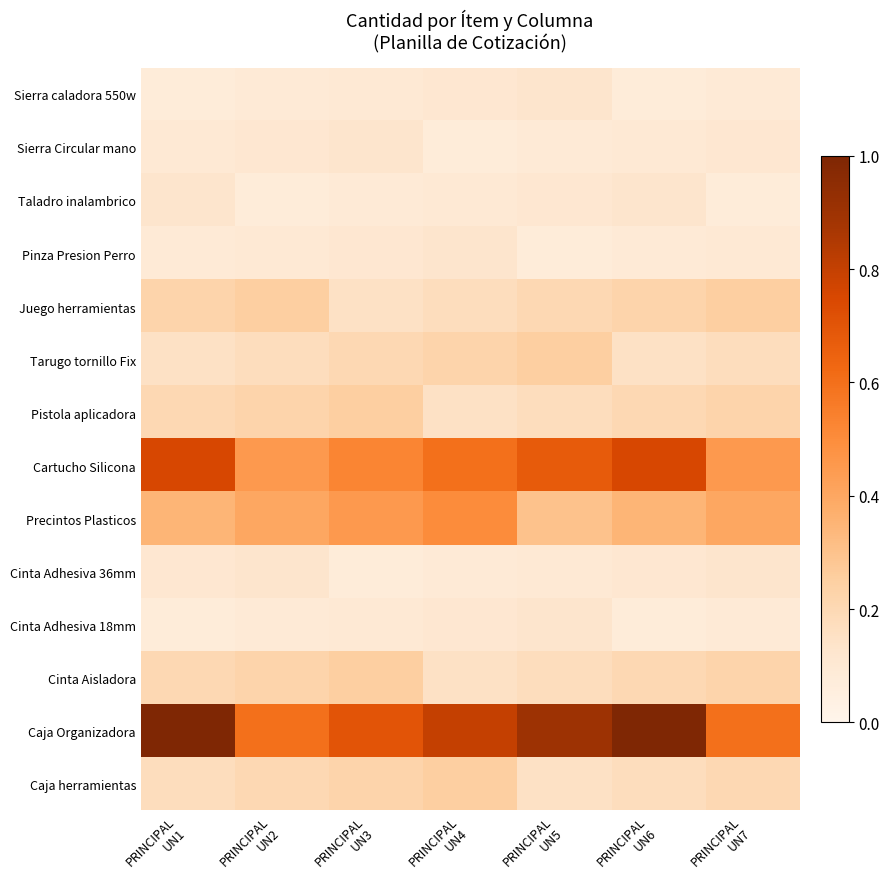

Reading left to right, transcribe all the data shown in this chart.

Sierra caladora 550w: PRINCIPAL
UN1=0.1	PRINCIPAL
UN2=0.1	PRINCIPAL
UN3=0.1	PRINCIPAL
UN4=0.1	PRINCIPAL
UN5=0.1	PRINCIPAL
UN6=0.1	PRINCIPAL
UN7=0.1
Sierra Circular mano: PRINCIPAL
UN1=0.1	PRINCIPAL
UN2=0.1	PRINCIPAL
UN3=0.1	PRINCIPAL
UN4=0.1	PRINCIPAL
UN5=0.1	PRINCIPAL
UN6=0.1	PRINCIPAL
UN7=0.1
Taladro inalambrico: PRINCIPAL
UN1=0.1	PRINCIPAL
UN2=0.1	PRINCIPAL
UN3=0.1	PRINCIPAL
UN4=0.1	PRINCIPAL
UN5=0.1	PRINCIPAL
UN6=0.1	PRINCIPAL
UN7=0.1
Pinza Presion Perro: PRINCIPAL
UN1=0.1	PRINCIPAL
UN2=0.1	PRINCIPAL
UN3=0.1	PRINCIPAL
UN4=0.1	PRINCIPAL
UN5=0.1	PRINCIPAL
UN6=0.1	PRINCIPAL
UN7=0.1
Juego herramientas: PRINCIPAL
UN1=0.2	PRINCIPAL
UN2=0.2	PRINCIPAL
UN3=0.1	PRINCIPAL
UN4=0.2	PRINCIPAL
UN5=0.2	PRINCIPAL
UN6=0.2	PRINCIPAL
UN7=0.2
Tarugo tornillo Fix: PRINCIPAL
UN1=0.1	PRINCIPAL
UN2=0.2	PRINCIPAL
UN3=0.2	PRINCIPAL
UN4=0.2	PRINCIPAL
UN5=0.2	PRINCIPAL
UN6=0.1	PRINCIPAL
UN7=0.2
Pistola aplicadora: PRINCIPAL
UN1=0.2	PRINCIPAL
UN2=0.2	PRINCIPAL
UN3=0.2	PRINCIPAL
UN4=0.1	PRINCIPAL
UN5=0.2	PRINCIPAL
UN6=0.2	PRINCIPAL
UN7=0.2
Cartucho Silicona: PRINCIPAL
UN1=0.8	PRINCIPAL
UN2=0.4	PRINCIPAL
UN3=0.5	PRINCIPAL
UN4=0.6	PRINCIPAL
UN5=0.7	PRINCIPAL
UN6=0.8	PRINCIPAL
UN7=0.4
Precintos Plasticos: PRINCIPAL
UN1=0.3	PRINCIPAL
UN2=0.4	PRINCIPAL
UN3=0.5	PRINCIPAL
UN4=0.5	PRINCIPAL
UN5=0.3	PRINCIPAL
UN6=0.3	PRINCIPAL
UN7=0.4
Cinta Adhesiva 36mm: PRINCIPAL
UN1=0.1	PRINCIPAL
UN2=0.1	PRINCIPAL
UN3=0.1	PRINCIPAL
UN4=0.1	PRINCIPAL
UN5=0.1	PRINCIPAL
UN6=0.1	PRINCIPAL
UN7=0.1
Cinta Adhesiva 18mm: PRINCIPAL
UN1=0.1	PRINCIPAL
UN2=0.1	PRINCIPAL
UN3=0.1	PRINCIPAL
UN4=0.1	PRINCIPAL
UN5=0.1	PRINCIPAL
UN6=0.1	PRINCIPAL
UN7=0.1
Cinta Aisladora: PRINCIPAL
UN1=0.2	PRINCIPAL
UN2=0.2	PRINCIPAL
UN3=0.2	PRINCIPAL
UN4=0.1	PRINCIPAL
UN5=0.2	PRINCIPAL
UN6=0.2	PRINCIPAL
UN7=0.2
Caja Organizadora: PRINCIPAL
UN1=1.0	PRINCIPAL
UN2=0.6	PRINCIPAL
UN3=0.7	PRINCIPAL
UN4=0.8	PRINCIPAL
UN5=0.9	PRINCIPAL
UN6=1.0	PRINCIPAL
UN7=0.6
Caja herramientas: PRINCIPAL
UN1=0.2	PRINCIPAL
UN2=0.2	PRINCIPAL
UN3=0.2	PRINCIPAL
UN4=0.2	PRINCIPAL
UN5=0.1	PRINCIPAL
UN6=0.2	PRINCIPAL
UN7=0.2